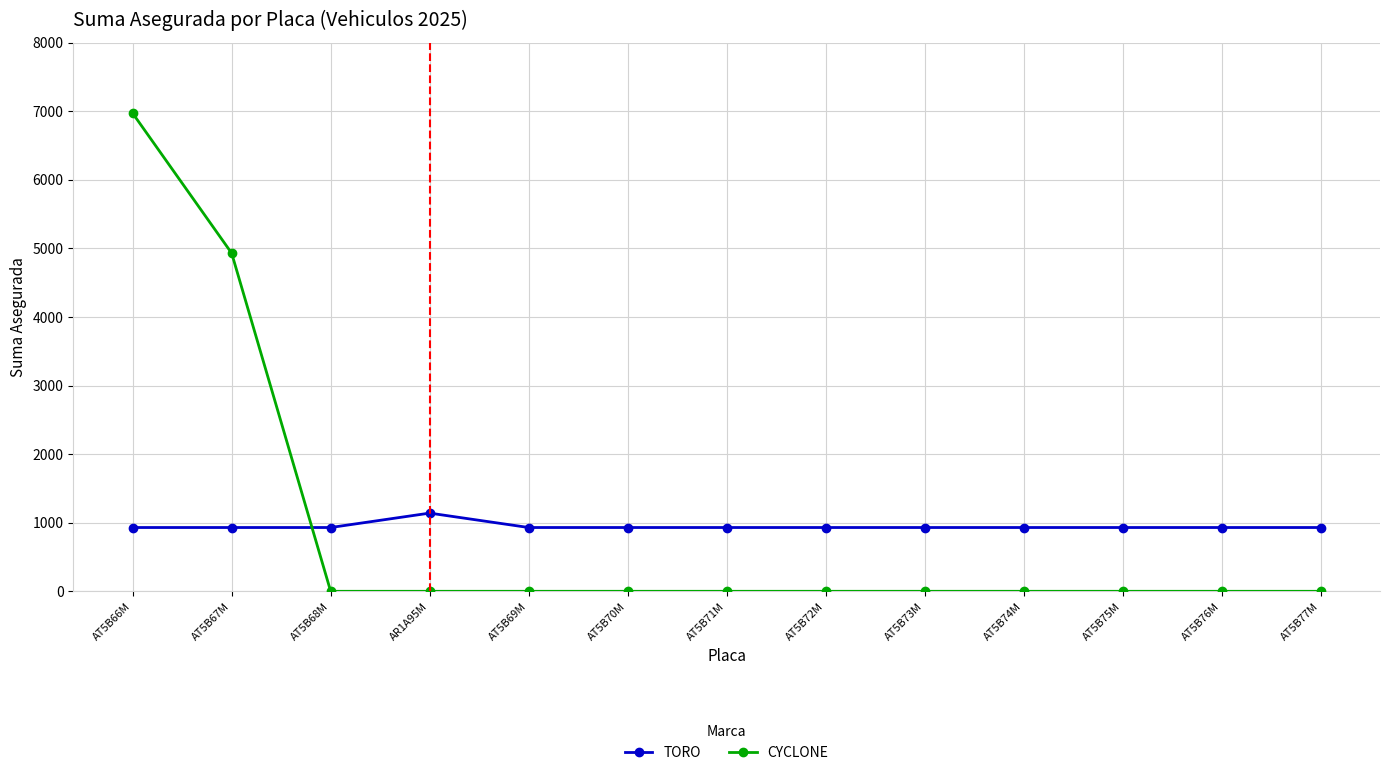

Is this an area chart (filled region under the line)?

No